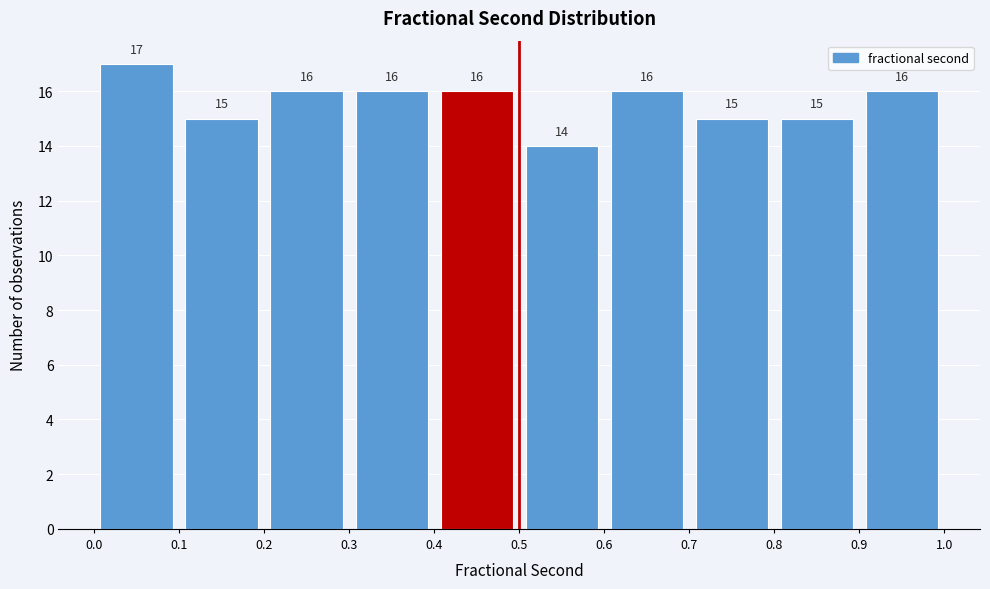

Reading left to right, list every bar in this chart as the range it spans on the x-axis followed by its height.

0.0 to 0.1: 17
0.1 to 0.2: 15
0.2 to 0.3: 16
0.3 to 0.4: 16
0.4 to 0.5: 16
0.5 to 0.6: 14
0.6 to 0.7: 16
0.7 to 0.8: 15
0.8 to 0.9: 15
0.9 to 1.0: 16